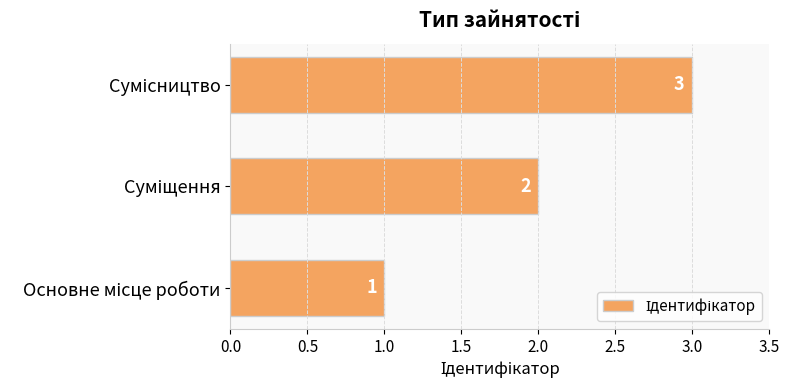

Count the values in the range 1 to 3.

3